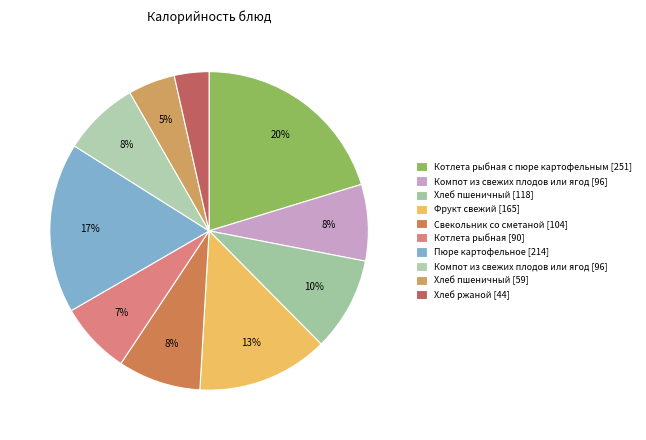

How many slices are in this pie chart?

10